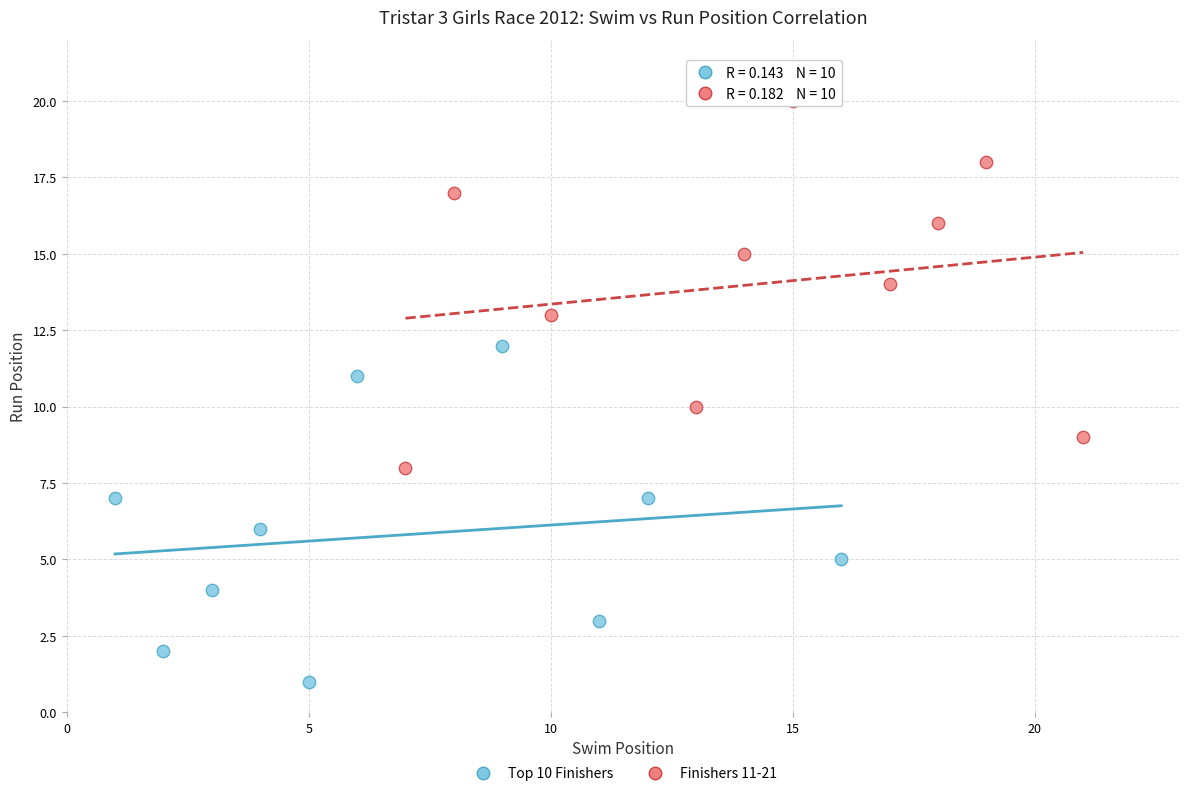

Which series reaches the maximum Y coordinate?

Finishers 11-21